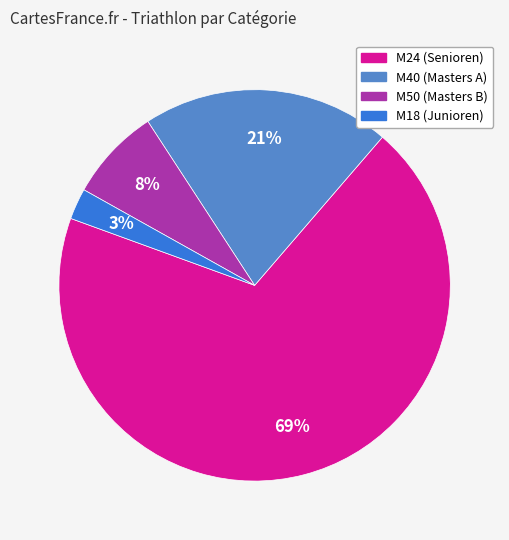

Is there a majority slice in this chart?

Yes